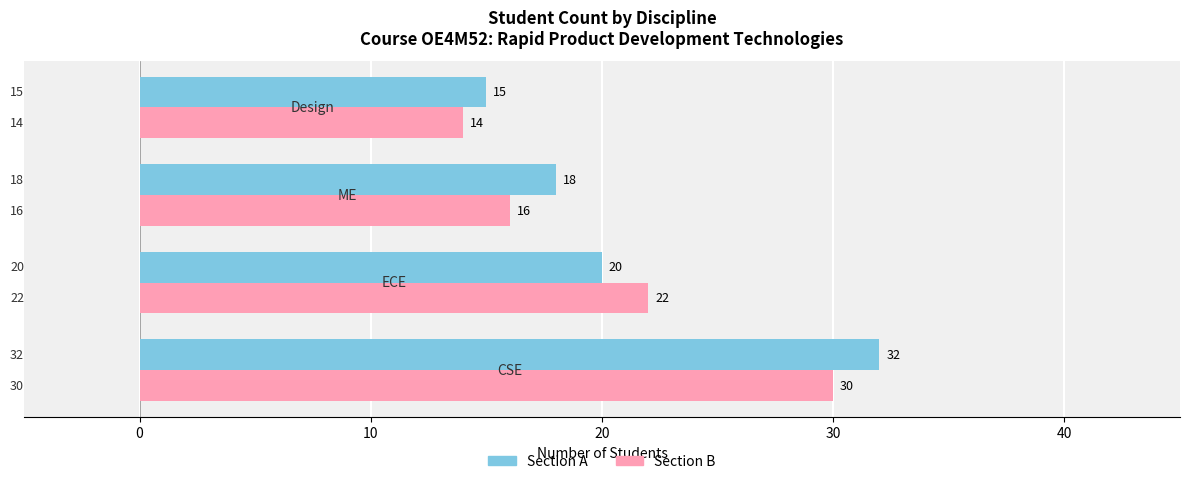

What is the difference between the second highest and minimum values in the Section A series?

5